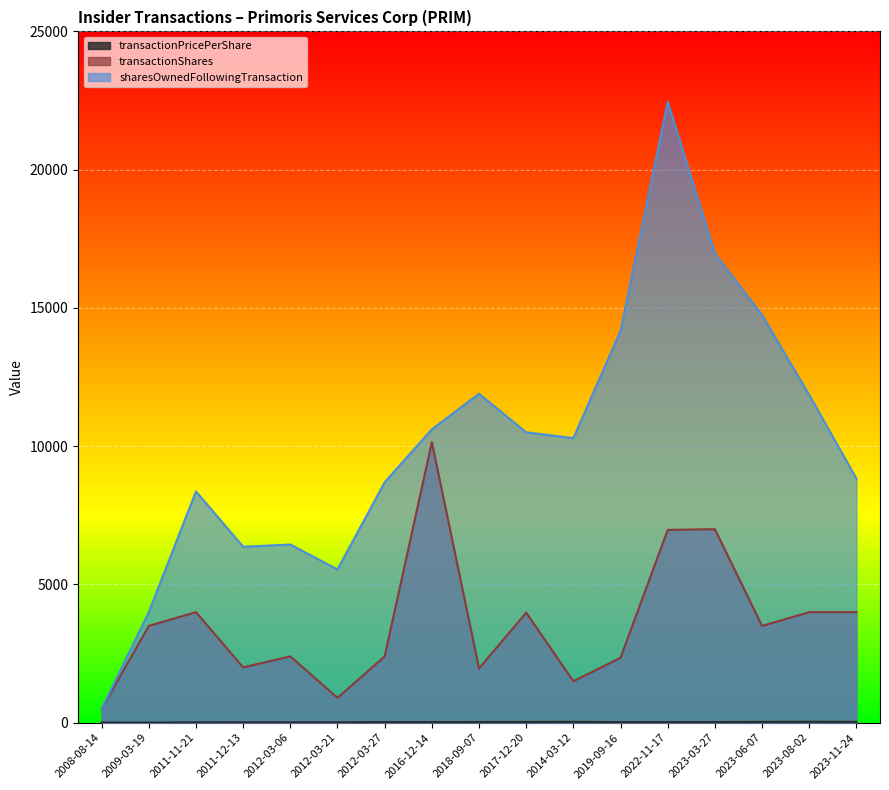

Reading left to right, what are all the values shown in this chart?

transactionPricePerShare: 8.1	3.9	14.1	14.9	15.3	16.0	21.9	24.0	25.0	27.8	31.7	20.9	20.8	24.2	30.0	34.1	30.8
transactionShares: 500.0	3500.0	4000.0	2000.0	2400.0	900.0	2400.0	10144.0	1964.0	3980.0	1500.0	2349.0	6973.0	7000.0	3500.0	4000.0	4000.0
sharesOwnedFollowingTransaction: 500.0	4000.0	8365.0	6365.0	6444.0	5544.0	8696.0	10610.0	11897.0	10502.0	10293.0	14172.0	22447.0	16962.0	14745.0	11852.0	8827.0